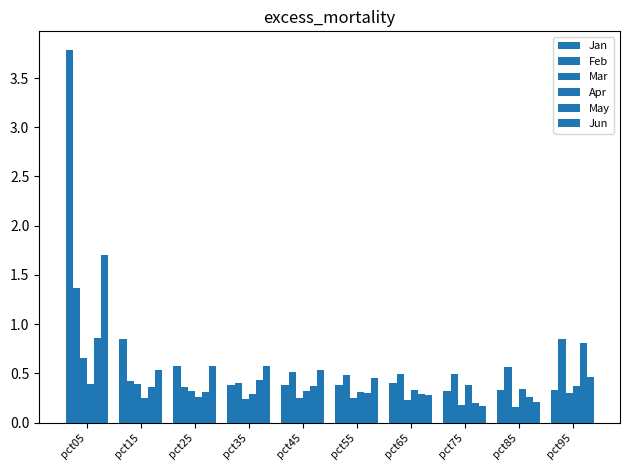

Are the bars grouped side by side (vs. stacked)?

Yes